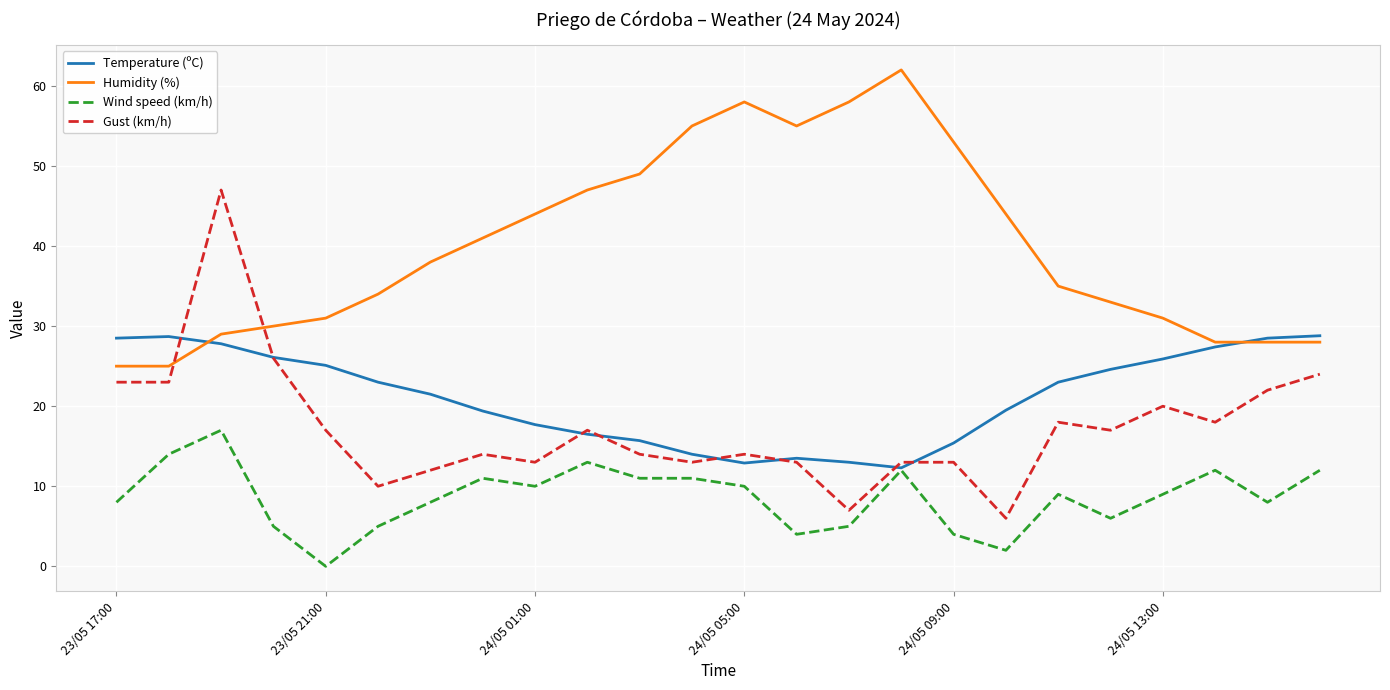

True or false: Humidity (%) and Wind speed (km/h) intersect in this chart.

False